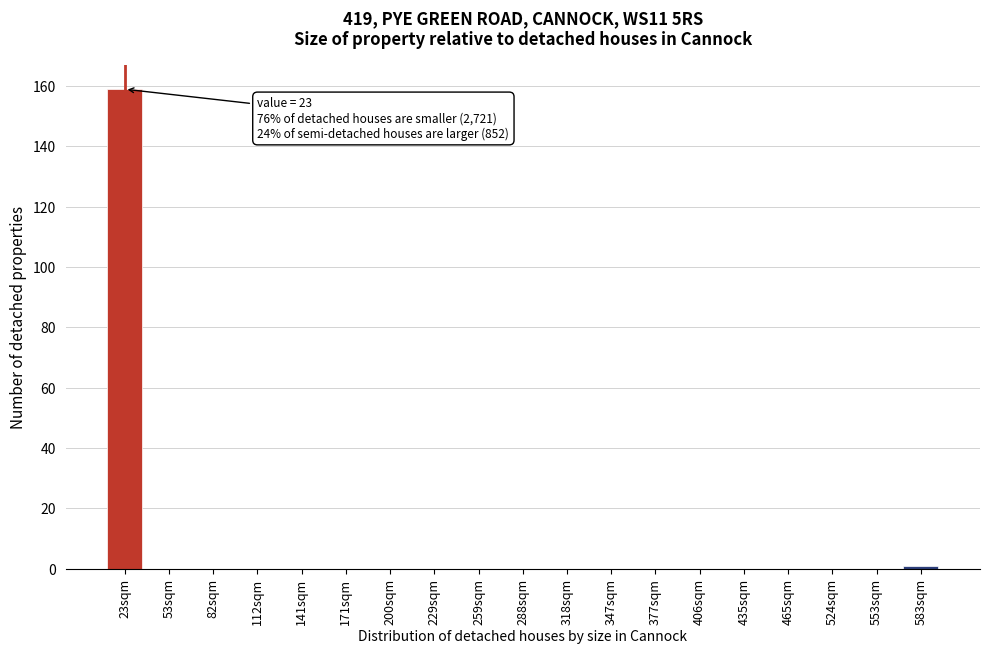

Reading left to right, list all the values displayed in this chart.

23sqm=159	53sqm=0	82sqm=0	112sqm=0	141sqm=0	171sqm=0	200sqm=0	229sqm=0	259sqm=0	288sqm=0	318sqm=0	347sqm=0	377sqm=0	406sqm=0	435sqm=0	465sqm=0	524sqm=0	553sqm=0	583sqm=1